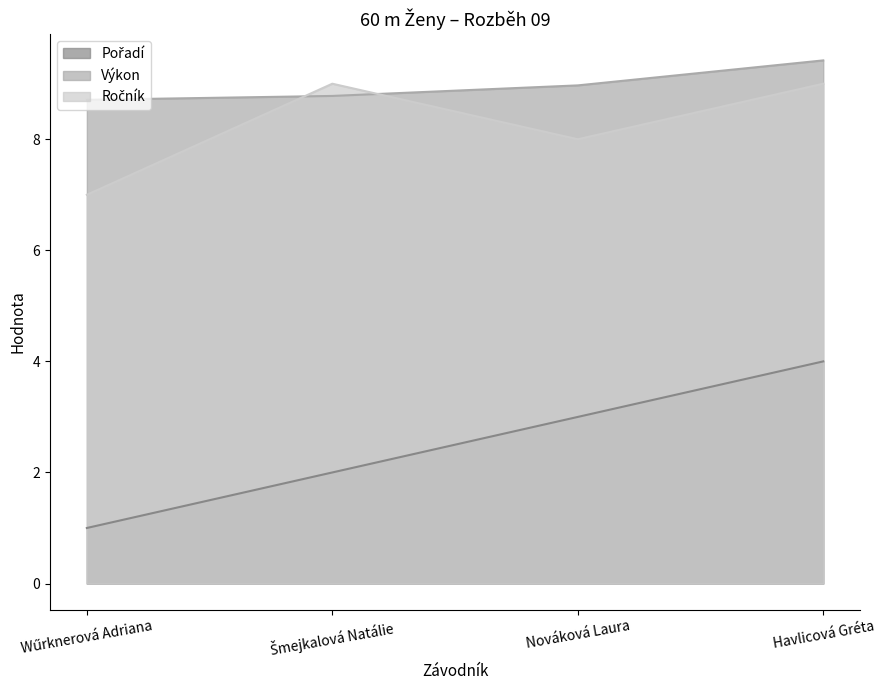

What is the difference between the maximum and minimum values in the Pořadí series?

3.0